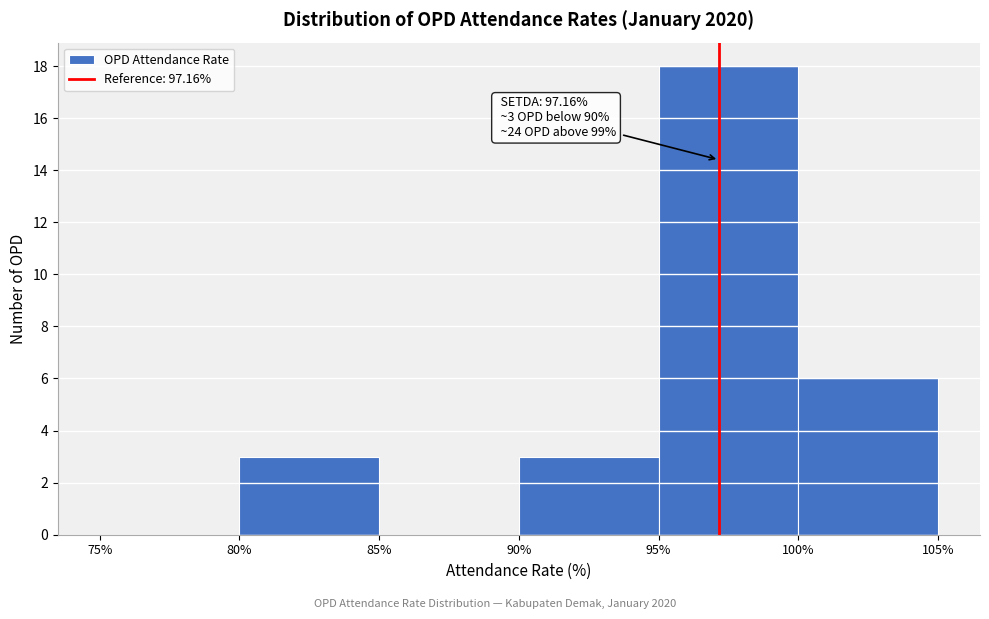

Over which range of the x-axis is the bar tallest?

95% to 100%